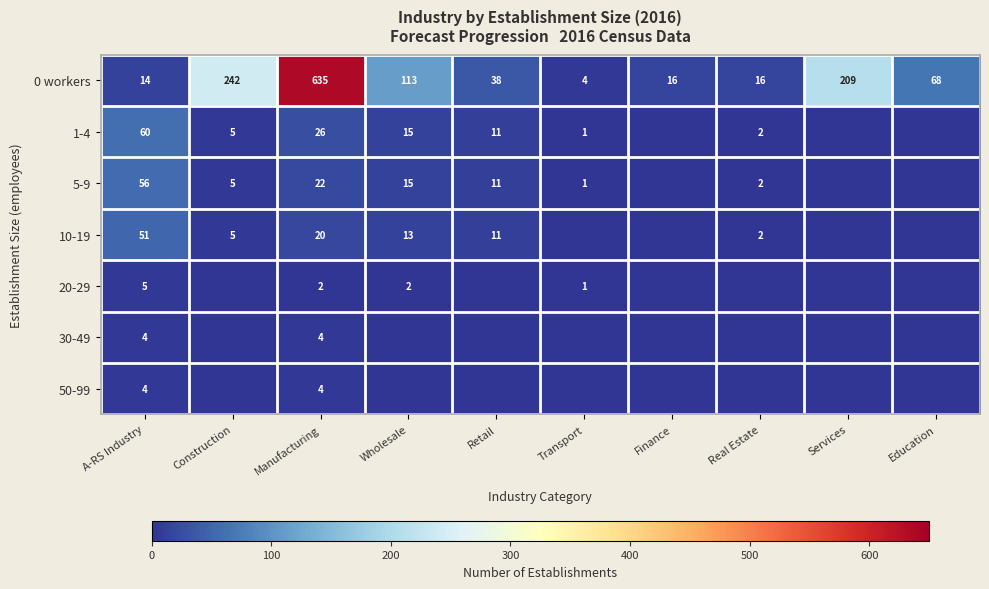

What is the spread (max minus min) of values at Real Estate?

16